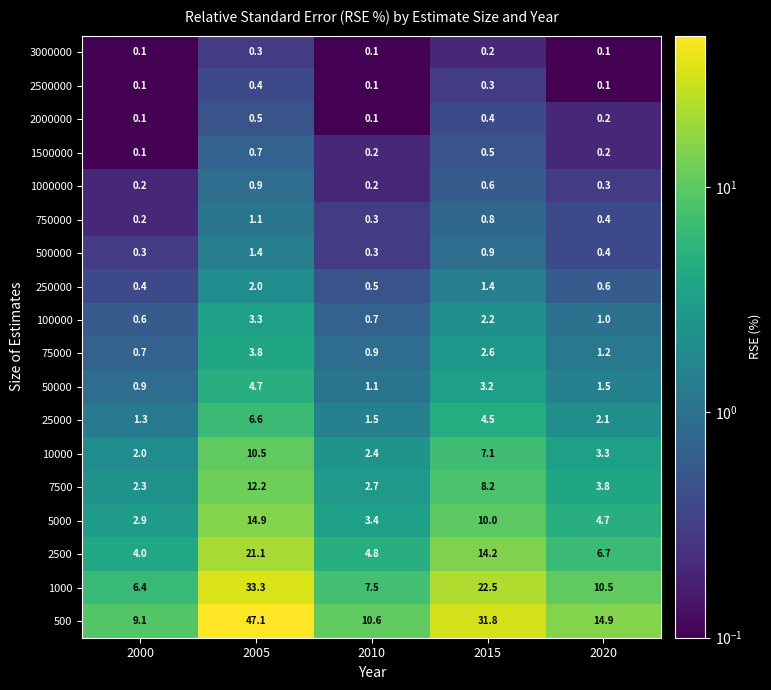

Rank the categories by 75000 value from lowest to highest.

2000, 2010, 2020, 2015, 2005